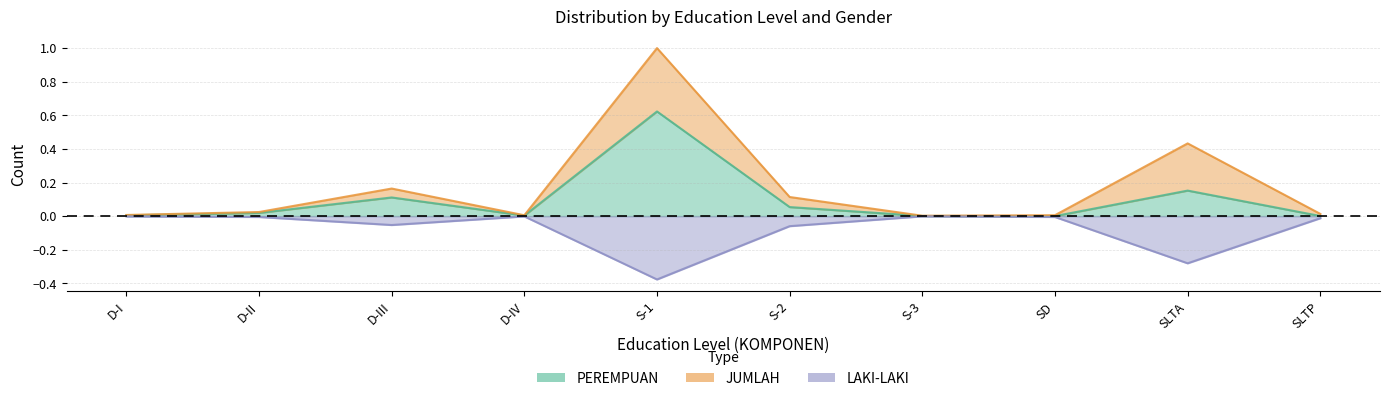

Reading left to right, what are all the values shown in this chart?

LAKI-LAKI: D-I=-0.0	D-II=-0.0	D-III=-0.1	D-IV=-0.0	S-1=-0.4	S-2=-0.1	S-3=-0.0	SD=-0.0	SLTA=-0.3	SLTP=-0.0
PEREMPUAN: D-I=0.0	D-II=0.0	D-III=0.1	D-IV=0.0	S-1=0.6	S-2=0.1	S-3=0.0	SD=0.0	SLTA=0.2	SLTP=0.0
JUMLAH: D-I=0.0	D-II=0.0	D-III=0.2	D-IV=0.0	S-1=1.0	S-2=0.1	S-3=0.0	SD=0.0	SLTA=0.4	SLTP=0.0